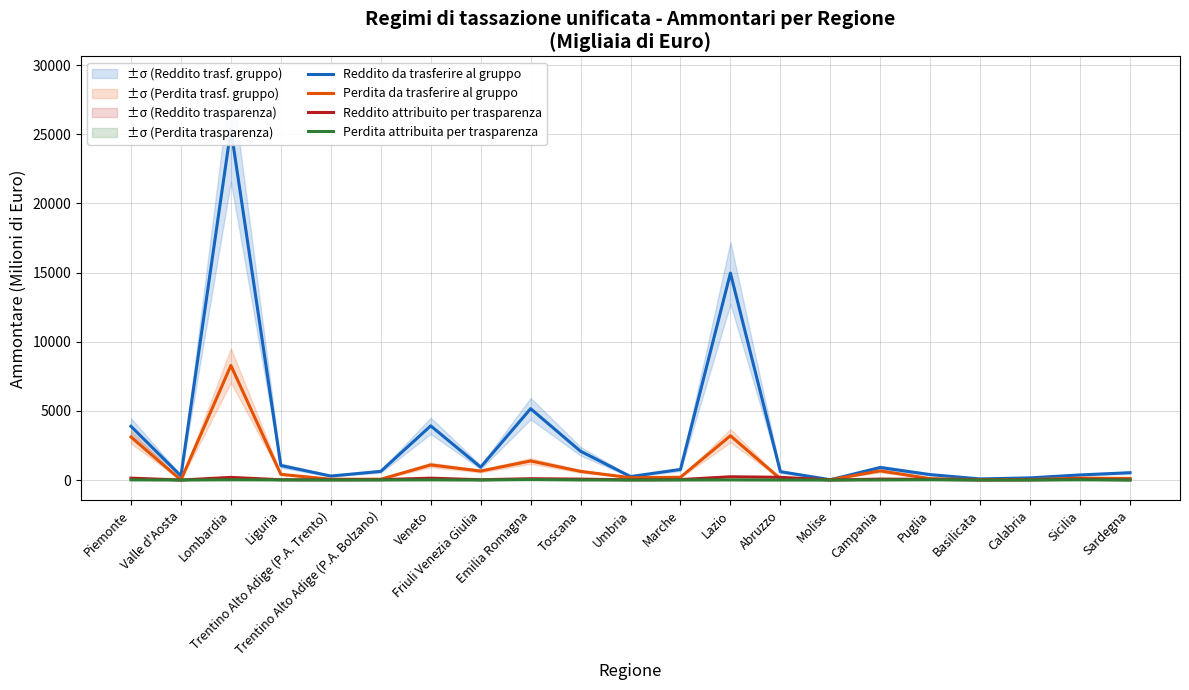

What are all the series names shown in the legend?

Reddito da trasferire al gruppo, Perdita da trasferire al gruppo, Reddito attribuito per trasparenza, Perdita attribuita per trasparenza